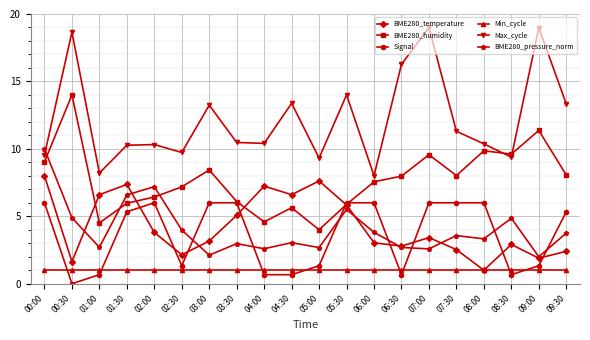

True or false: BME280_humidity and BME280_temperature intersect in this chart.

True